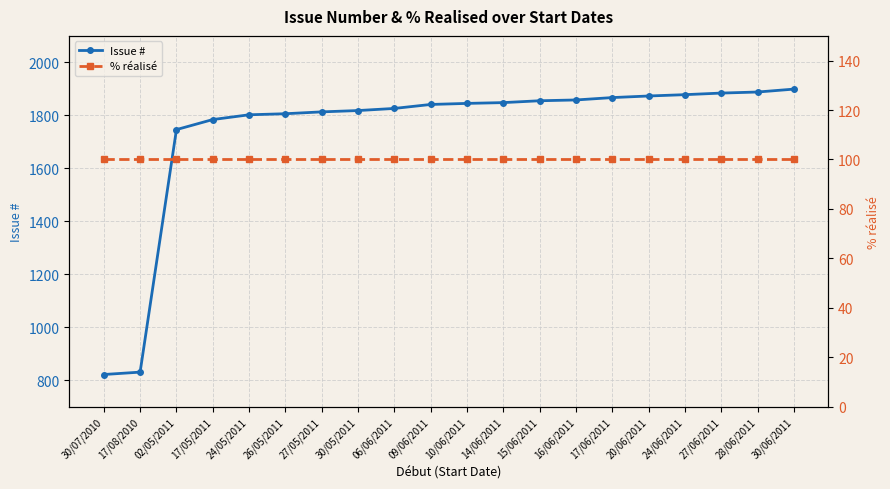

True or false: % réalisé has more than 2 points higher than both neighbors.

False